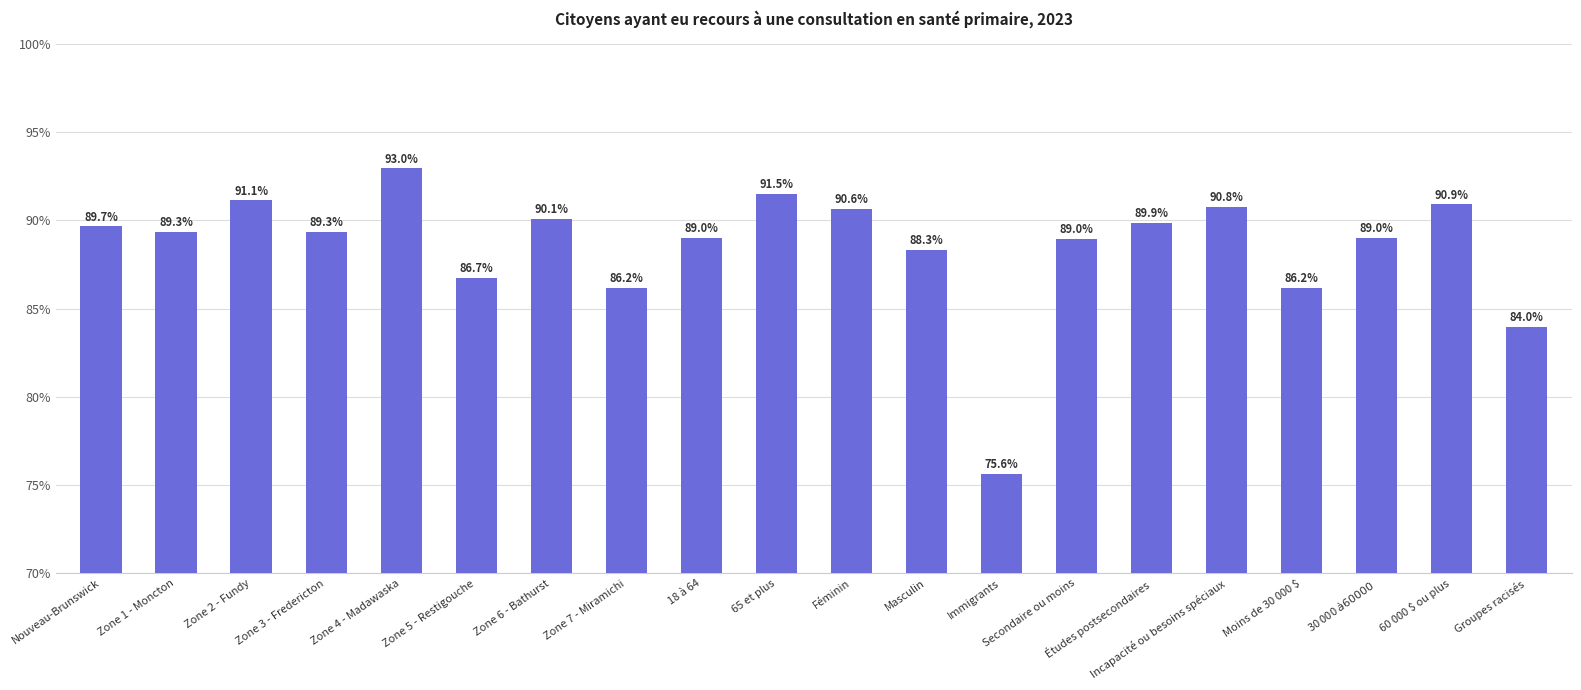

Is it true that the value at Zone 5 - Restigouche is 86.7?

True